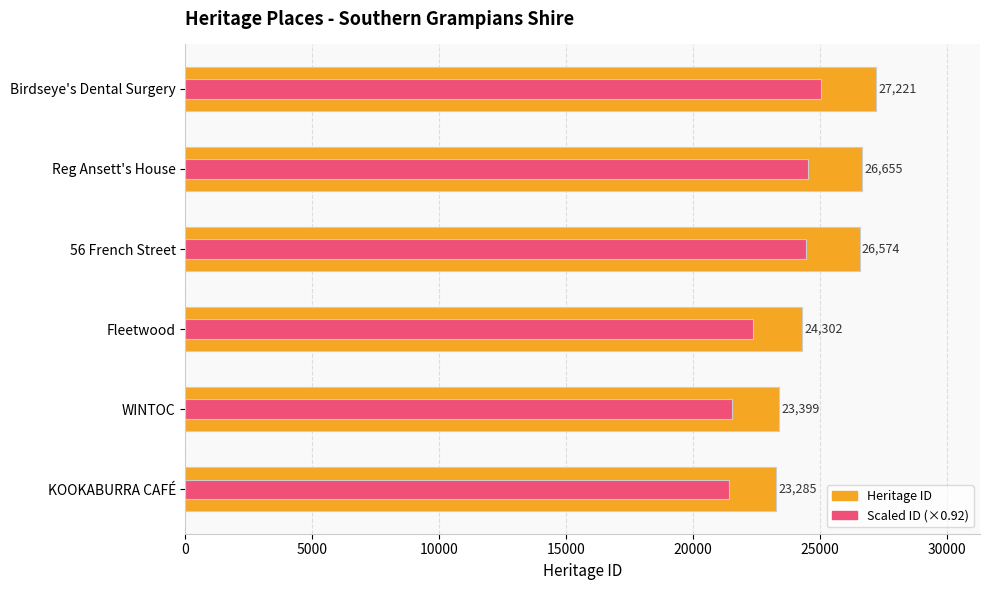

Which series has the largest total across all categories?

Heritage ID